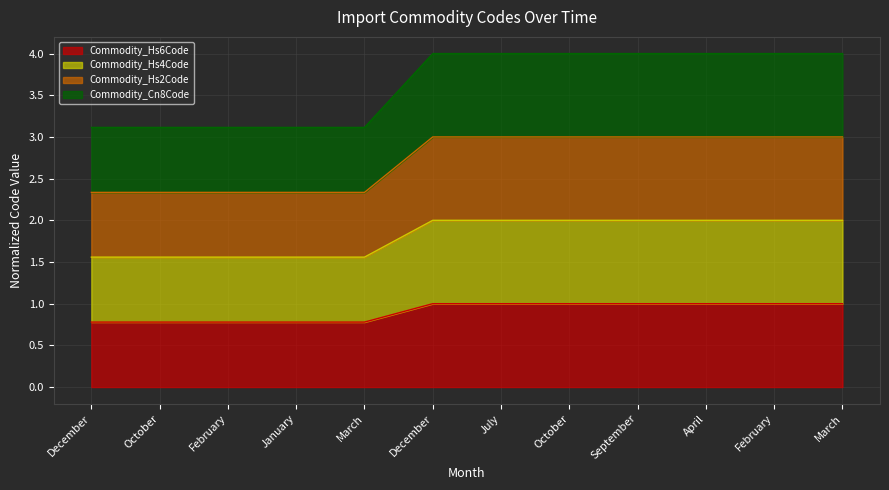

List the series in order of their overall mean, lowest first.

Commodity_Hs4Code, Commodity_Hs2Code, Commodity_Hs6Code, Commodity_Cn8Code